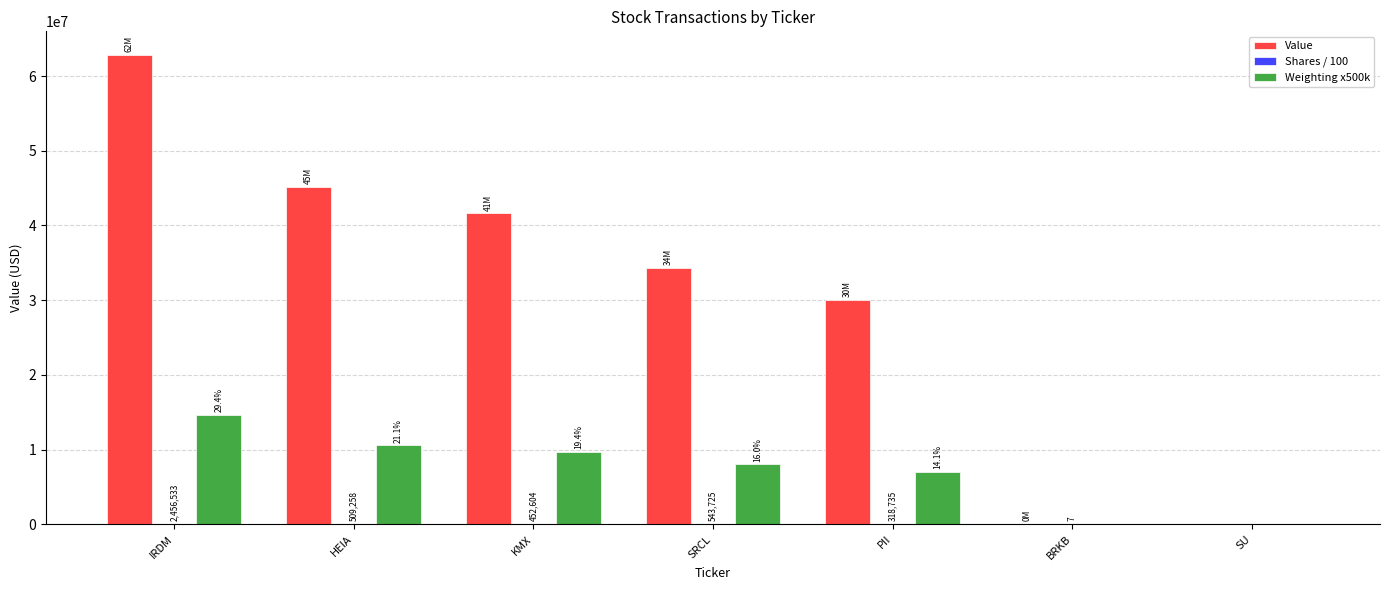

Are the bars grouped side by side (vs. stacked)?

Yes